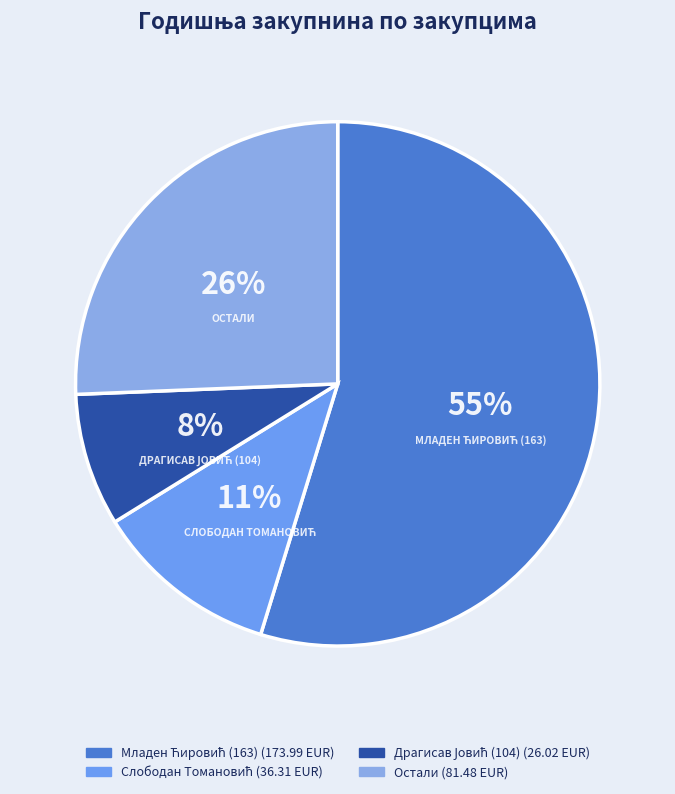

Which slice represents more than half of the pie?

Младен Ћировић (163)